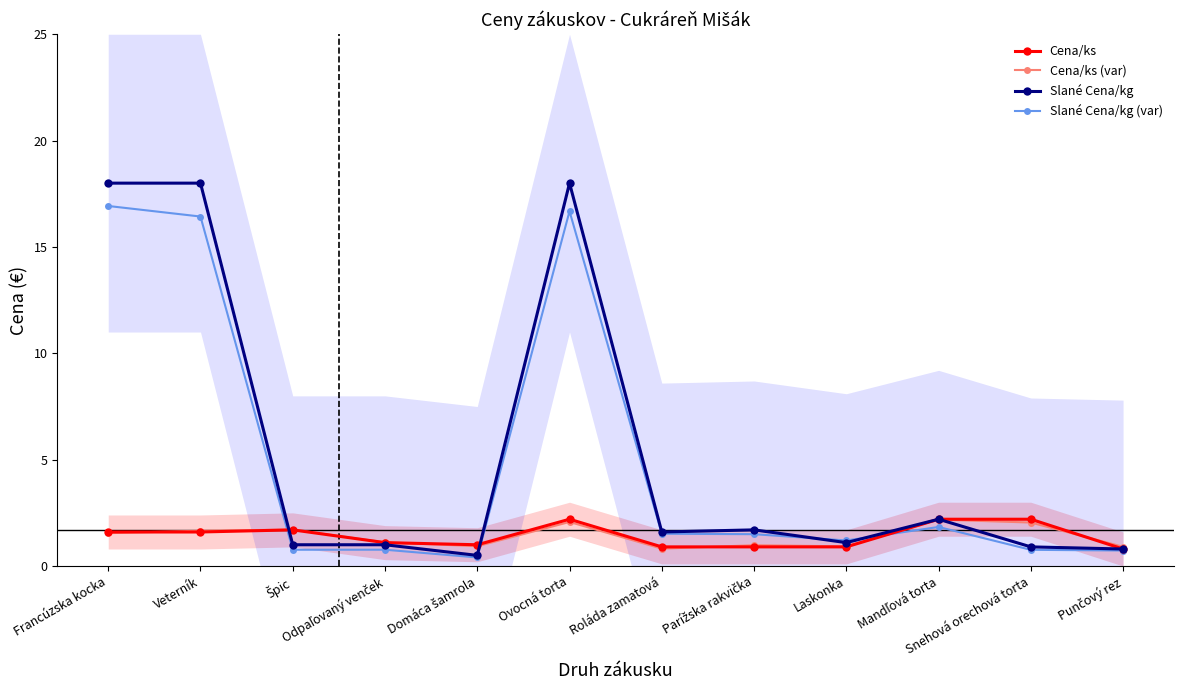

At which category is the sum across all series the highest?

Ovocná torta